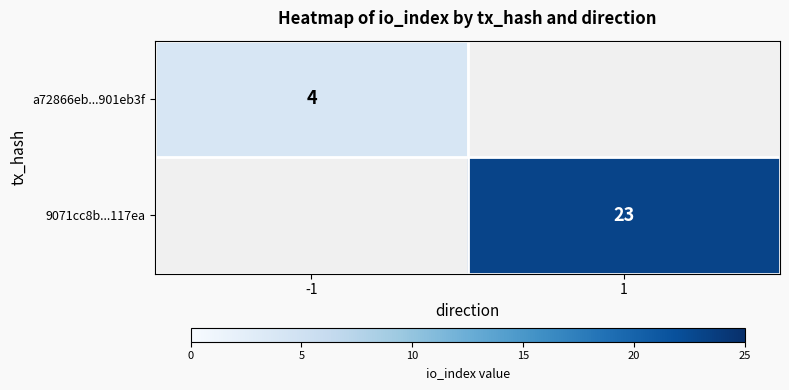

The value of 9071cc8b...117ea at 1 is 37. True or false?

False